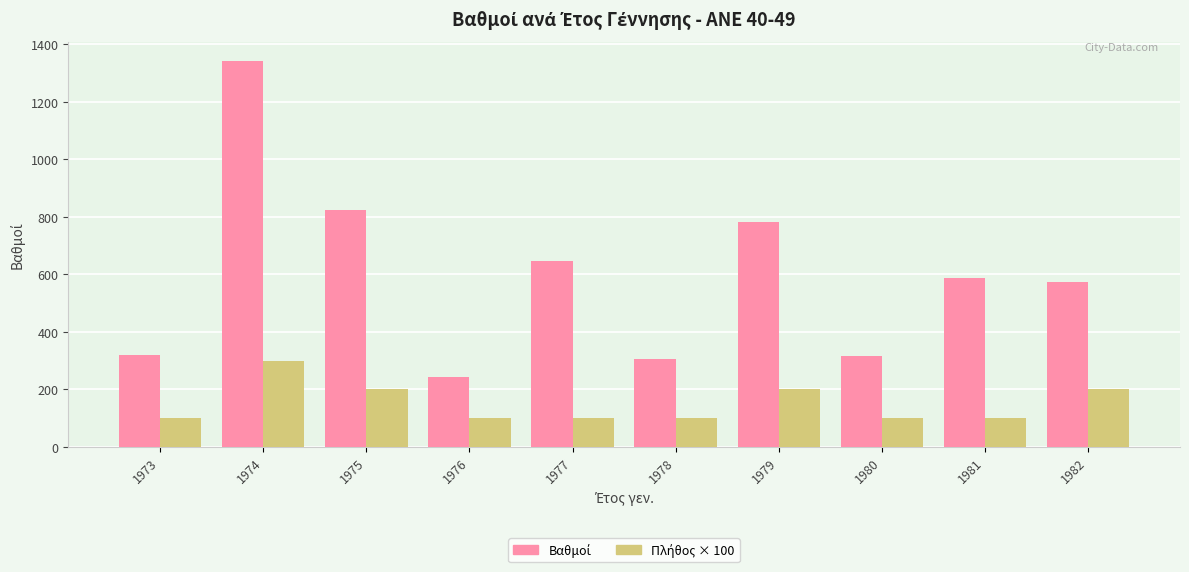

What is the difference between the highest and lowest values at 1974?

1042.6